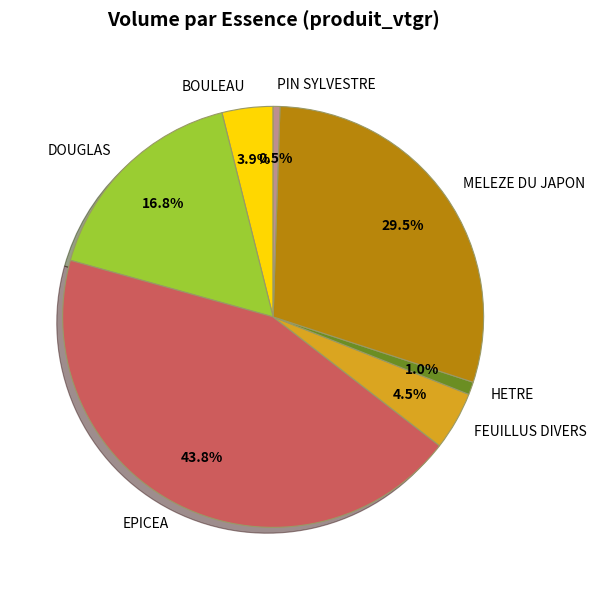

Is there a majority slice in this chart?

No